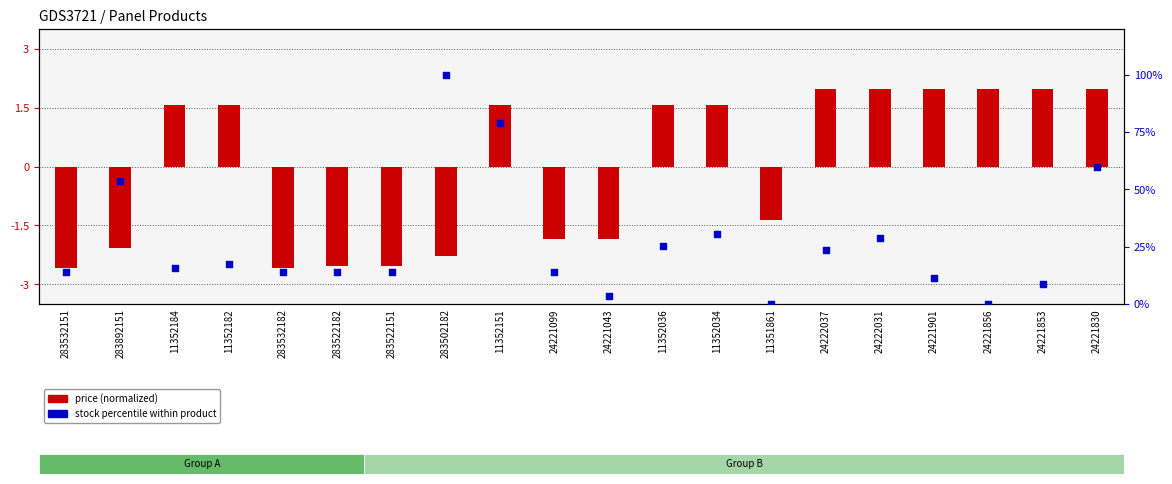

What are all the series names shown in the legend?

price (normalized), stock percentile